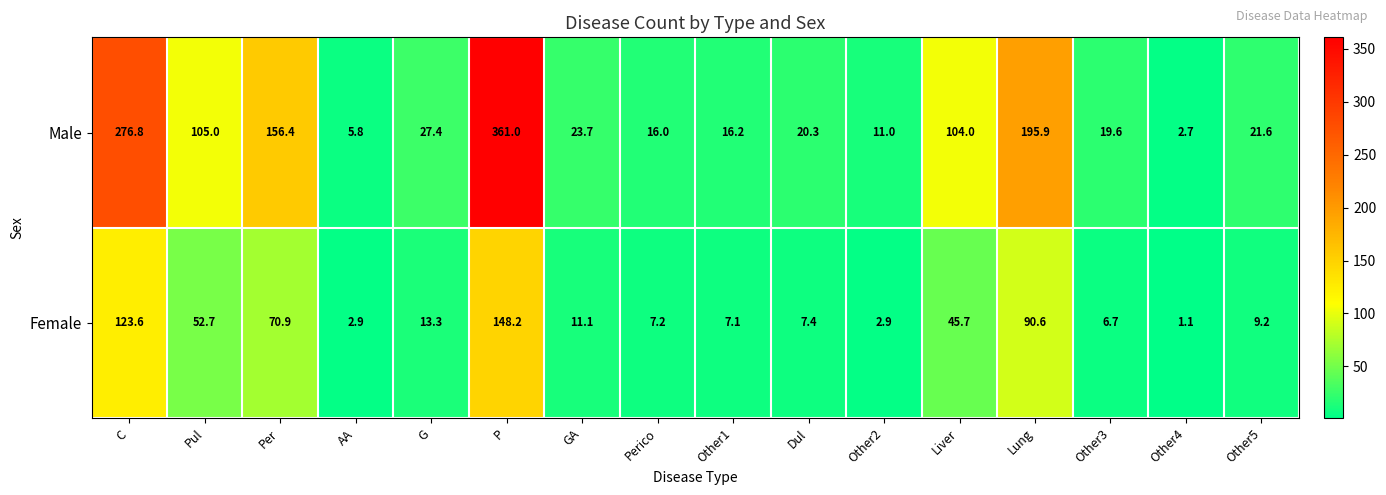

Rank the series by their average value, from lowest to highest.

Female, Male